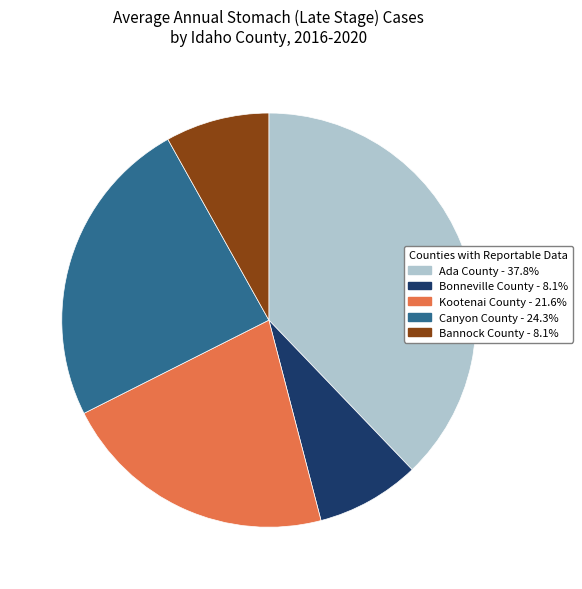

Does any single category account for the majority?

No